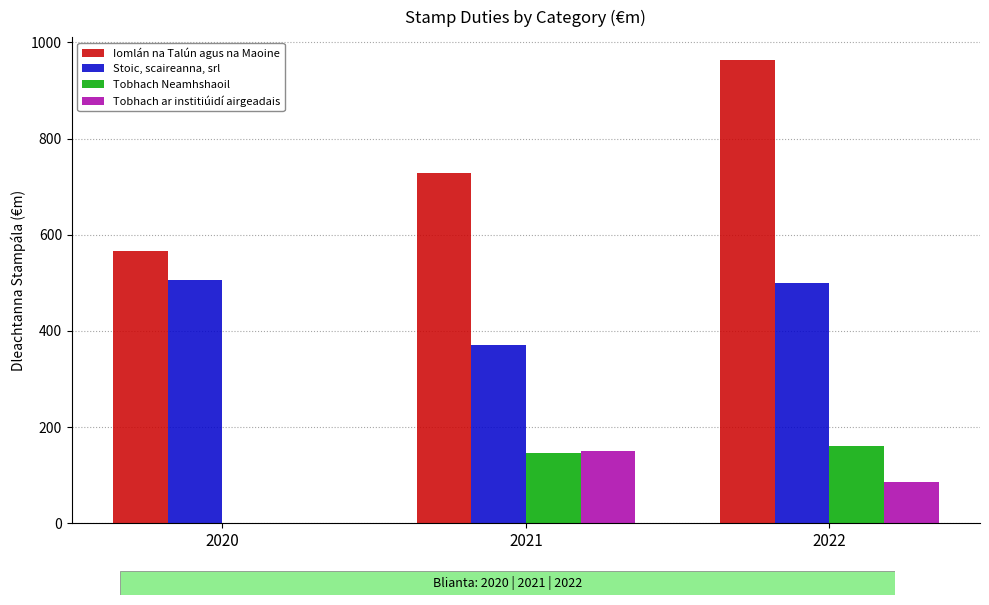

How many data points does each series have?

3